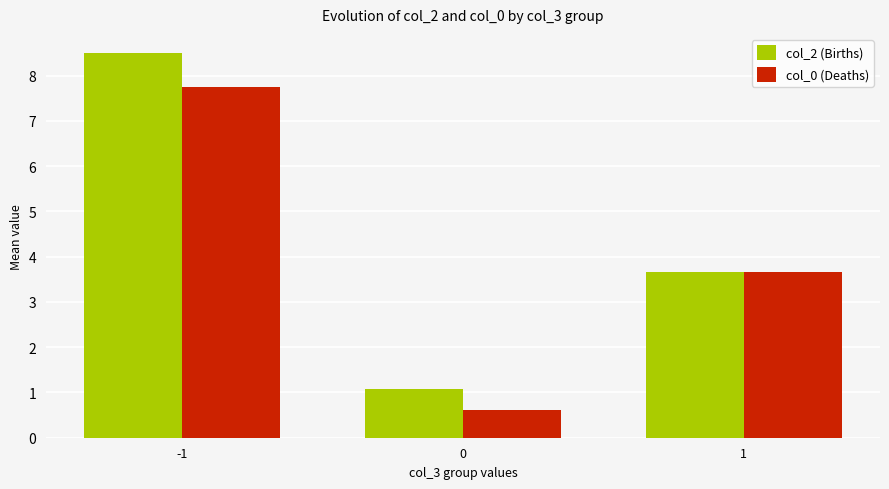

How many data points in col_2 (Births) are less than 3?

1